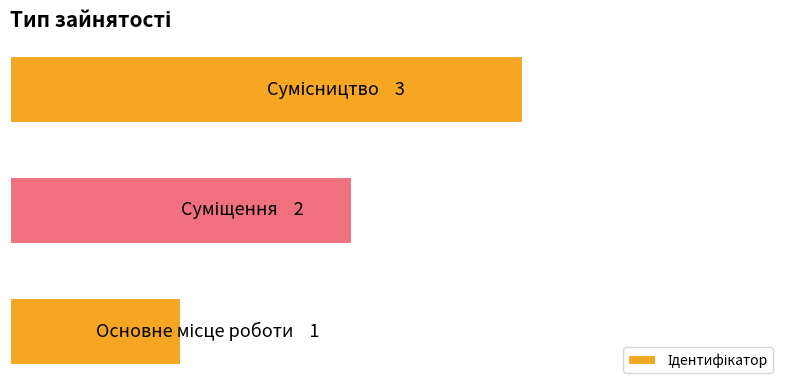

Are the bars horizontal?

Yes